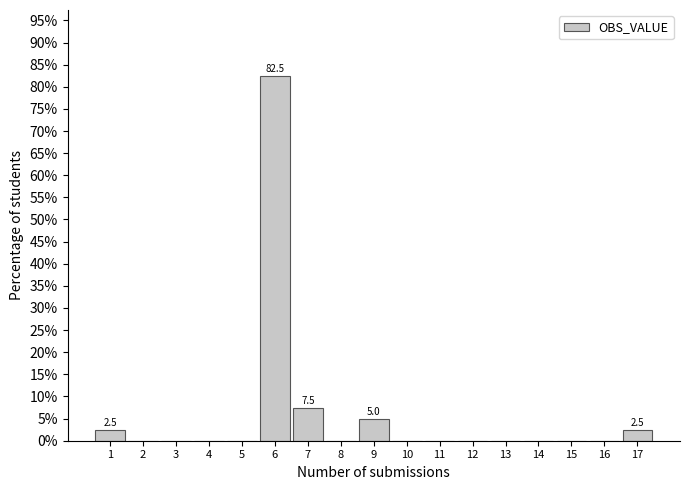

Reading left to right, transcribe all the data shown in this chart.

1=2.5	2=0.0	3=0.0	4=0.0	5=0.0	6=82.5	7=7.5	8=0.0	9=5.0	10=0.0	11=0.0	12=0.0	13=0.0	14=0.0	15=0.0	16=0.0	17=2.5